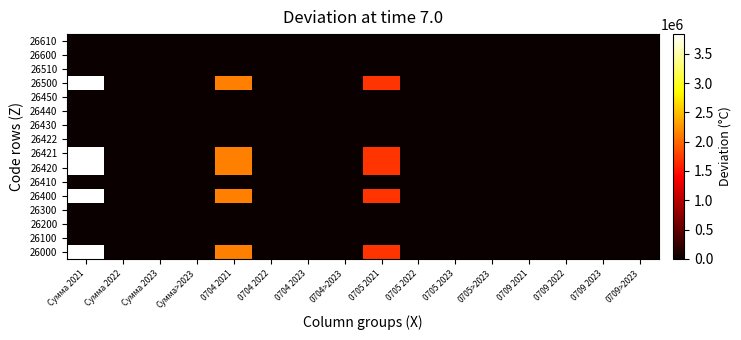

How many data points does each series have?

16